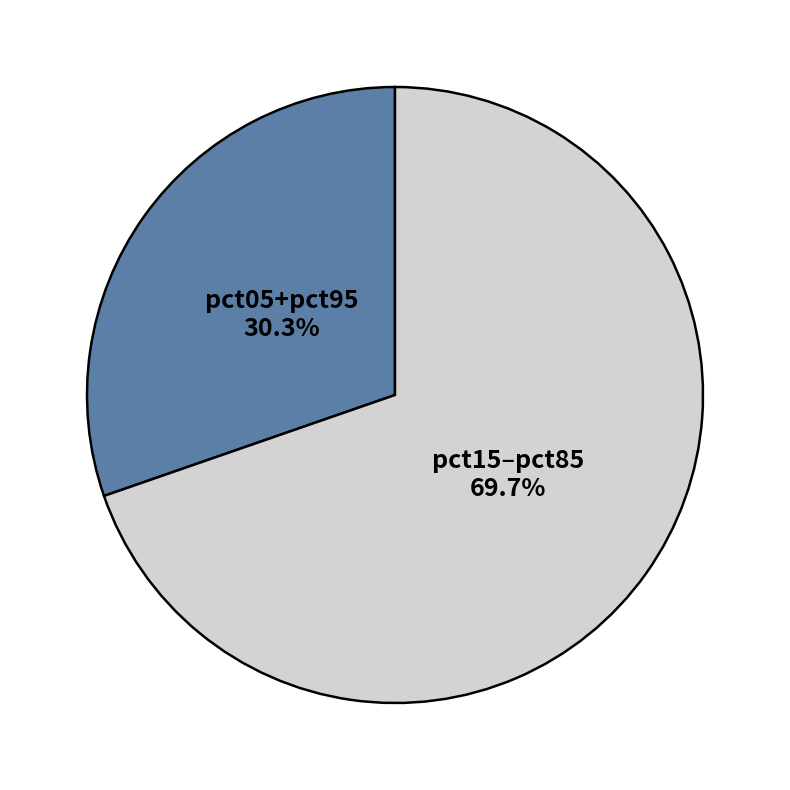

How many segments does this pie chart have?

2